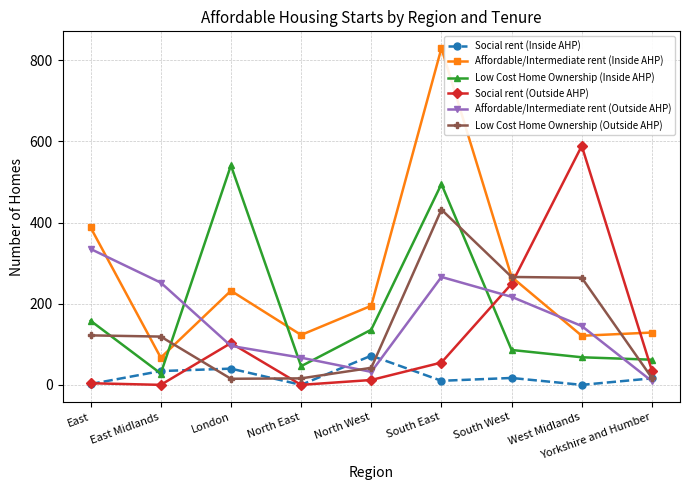

At which category does the chart reach its peak across all series?

South East